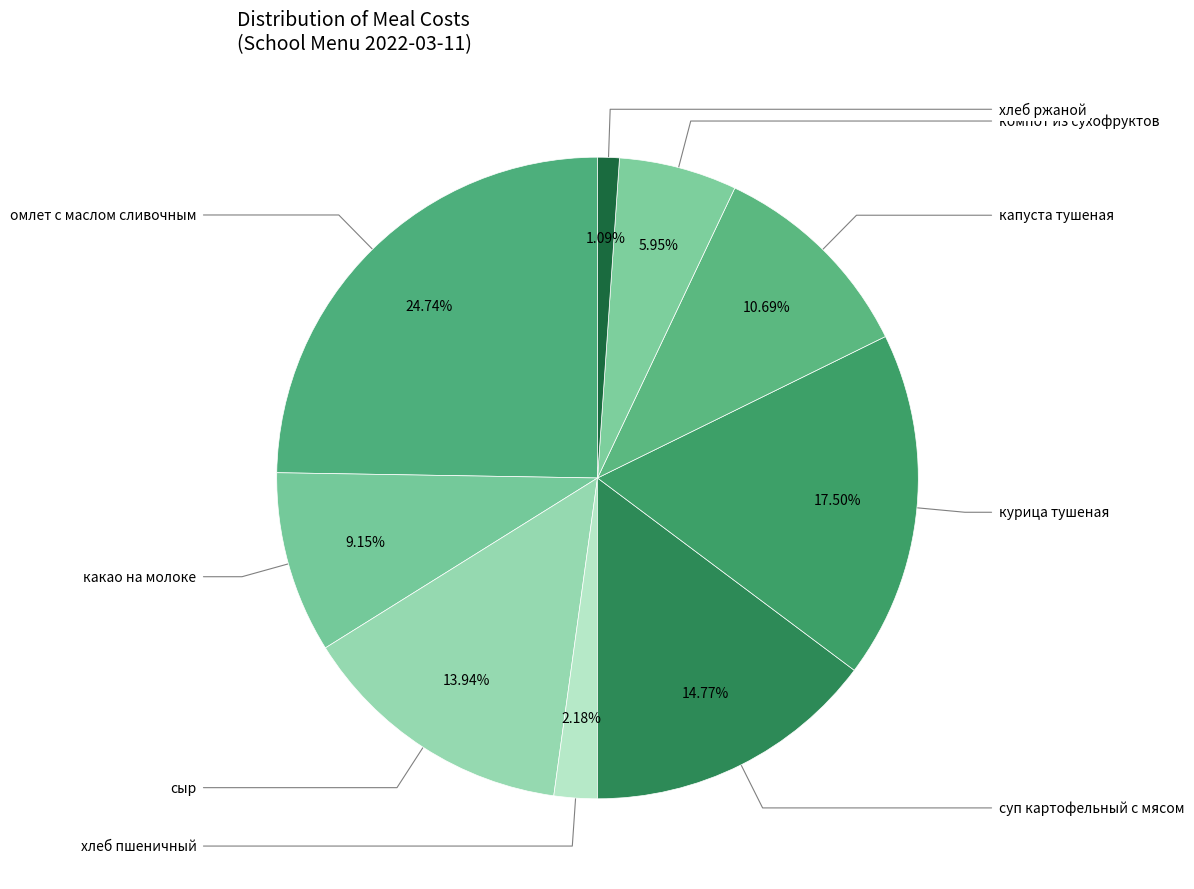

How many slices are in this pie chart?

9